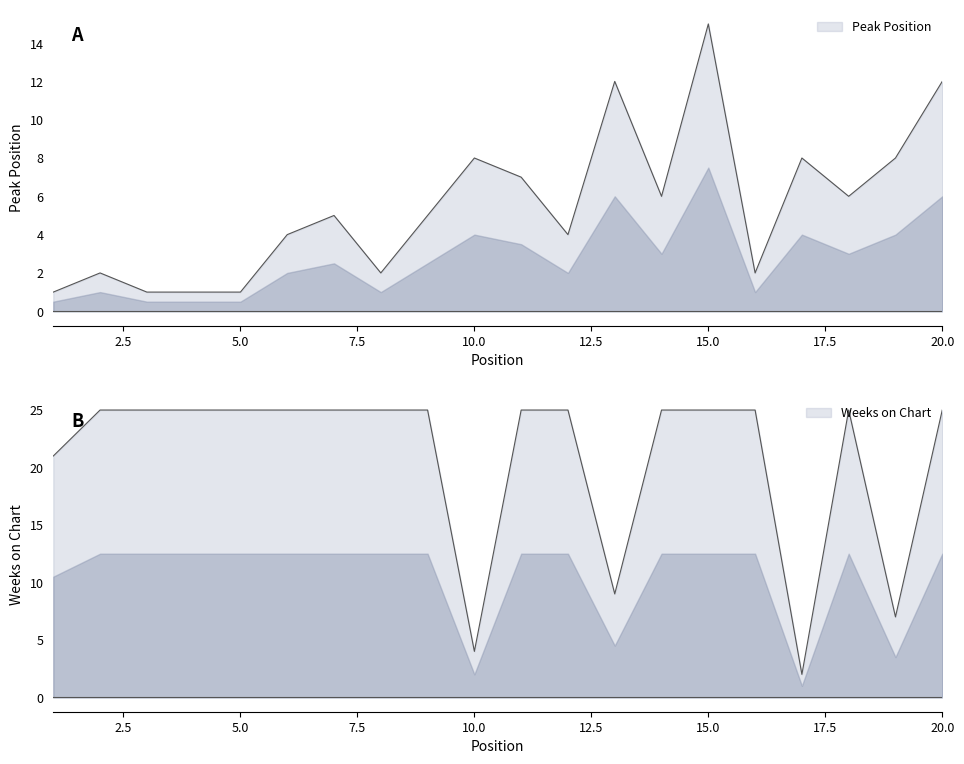

Between which two adjacent categories do Peak Position and Weeks on Chart first intersect?

9 and 10